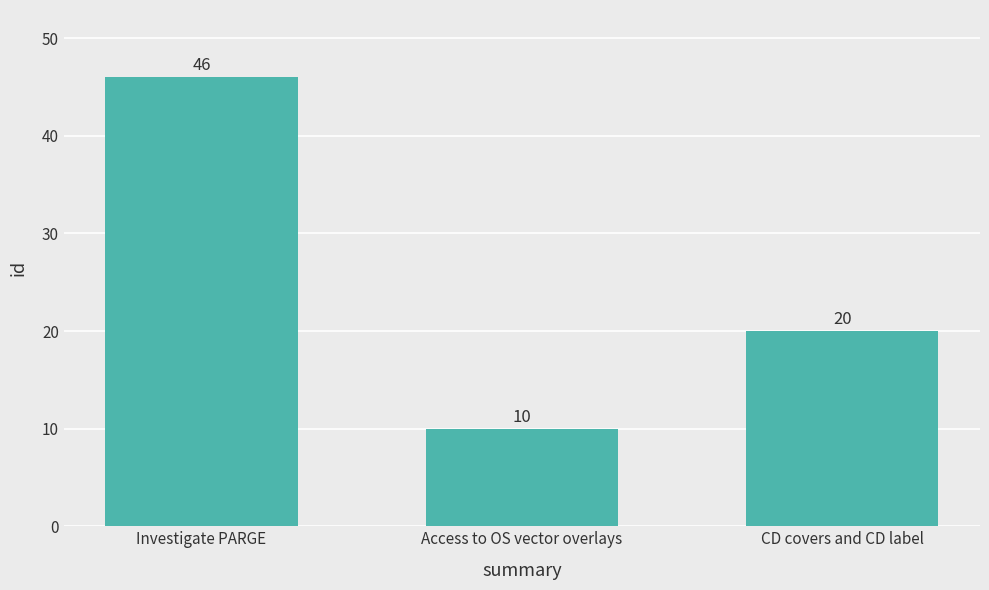

What is the label of the 3rd bar from the right?

Investigate PARGE